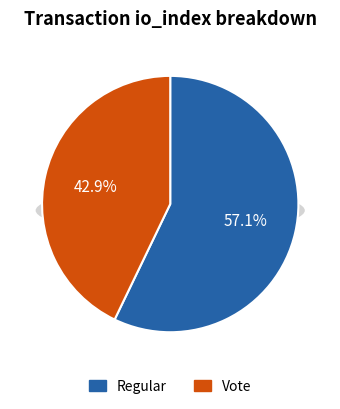

What percentage is NOT represented by Vote (io_index=3)?

57.1%